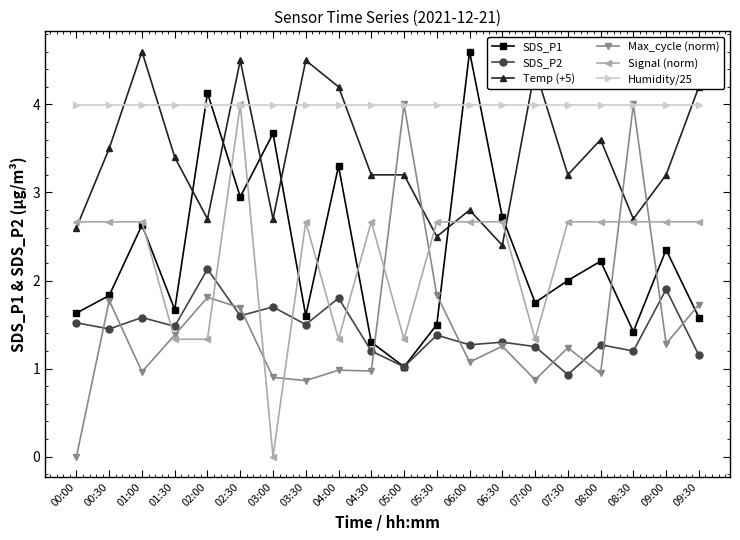

The SDS_P1 series shows 1.4 at 03:00. True or false?

False